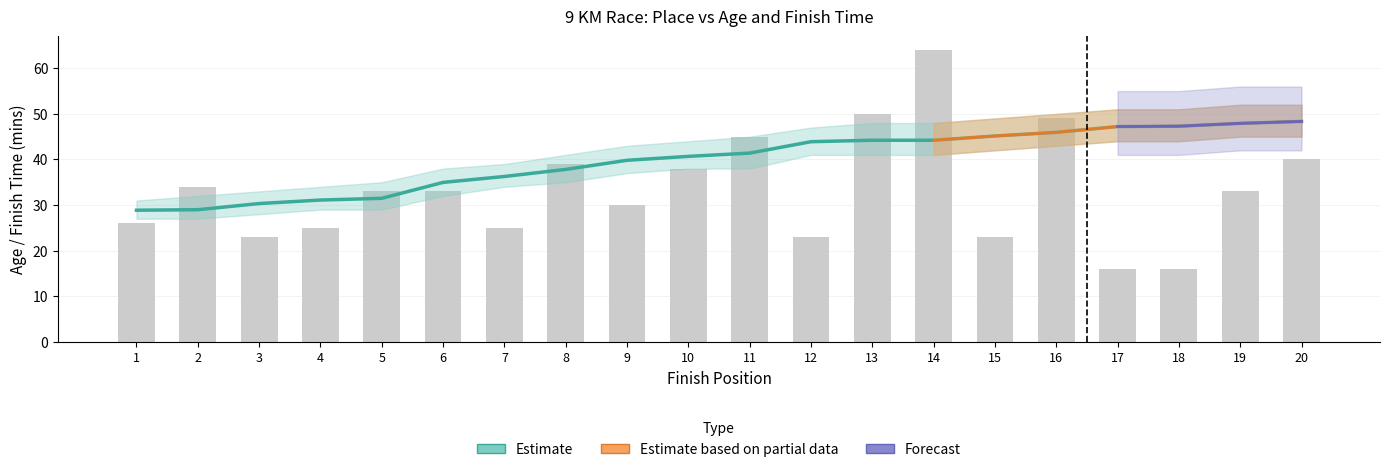

Read the Age value at 14.

64.0